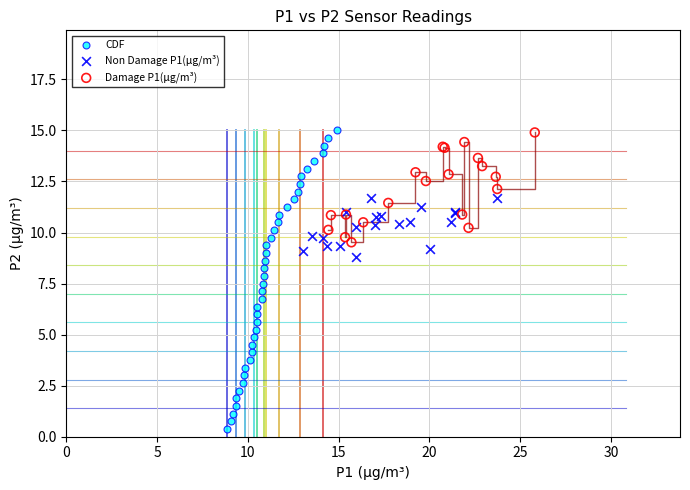

Which series contains the lowest Y value?

CDF